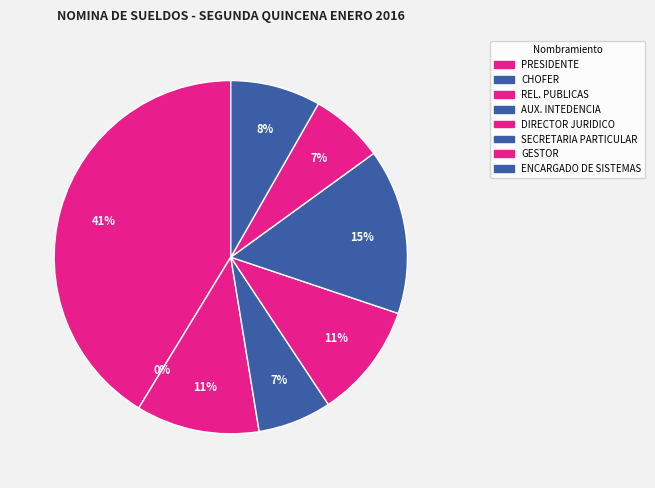

Do GESTOR and AUX. INTEDENCIA together represent more than half of the pie?

No